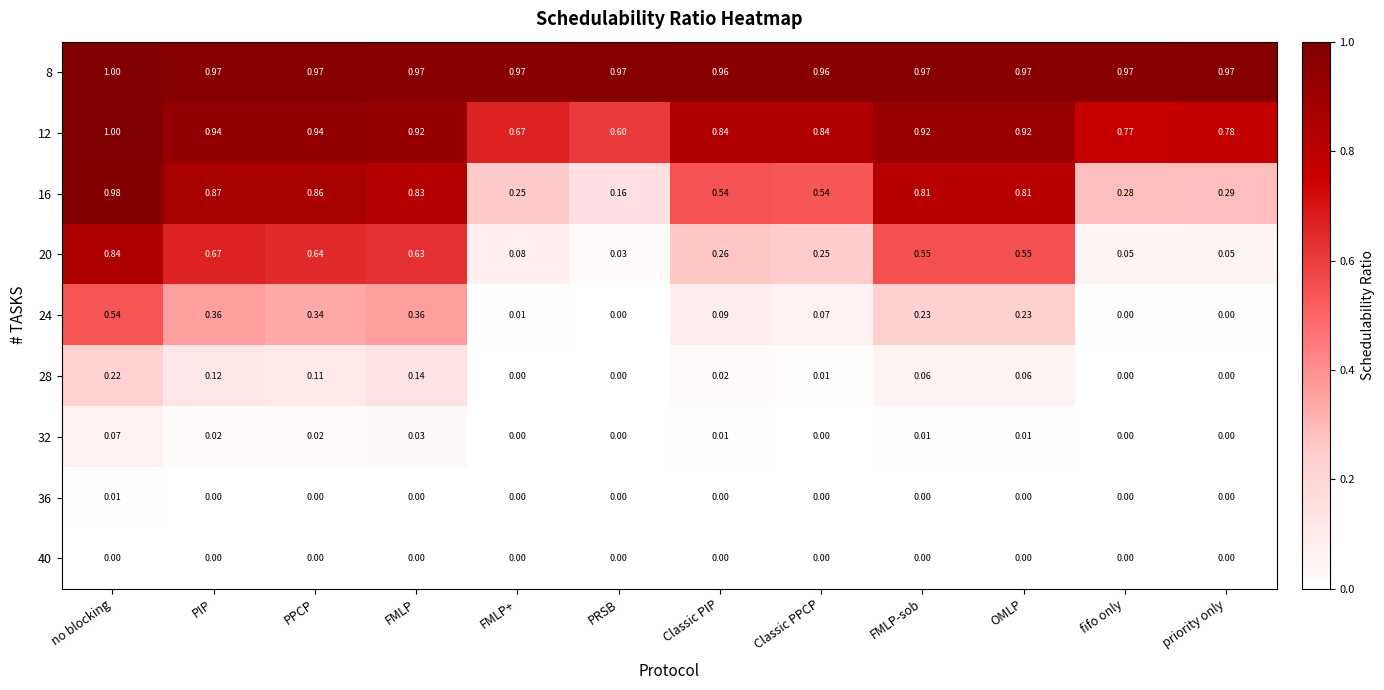

What is the spread (max minus min) of values at fifo only?

1.0